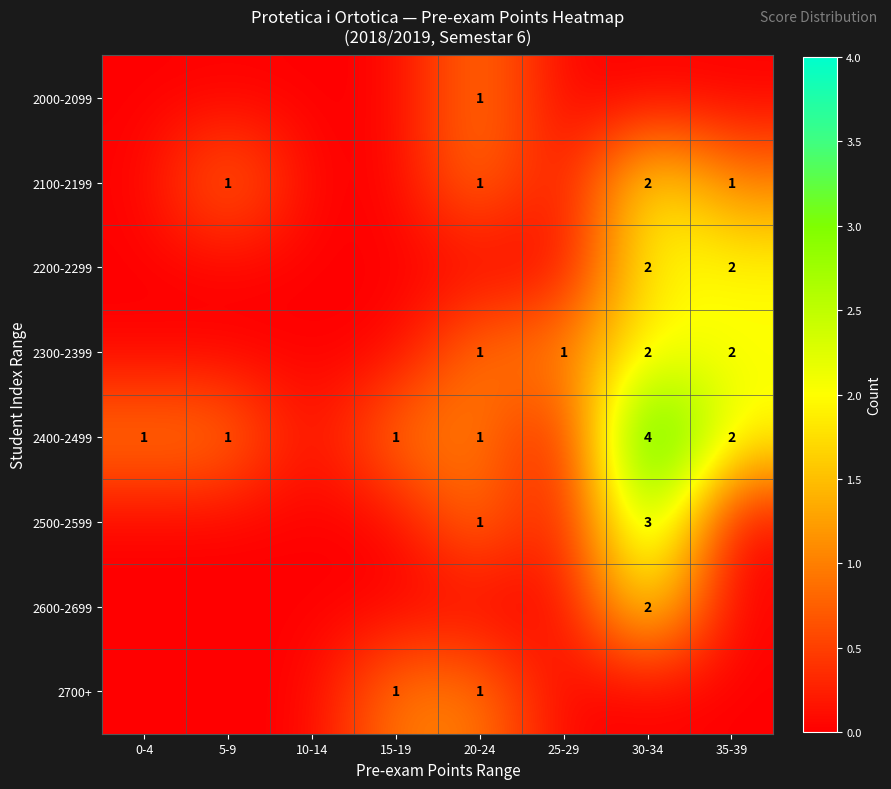

Is the value of 2400-2499 at 15-19 greater than the value of 2100-2199 at 30-34?

No